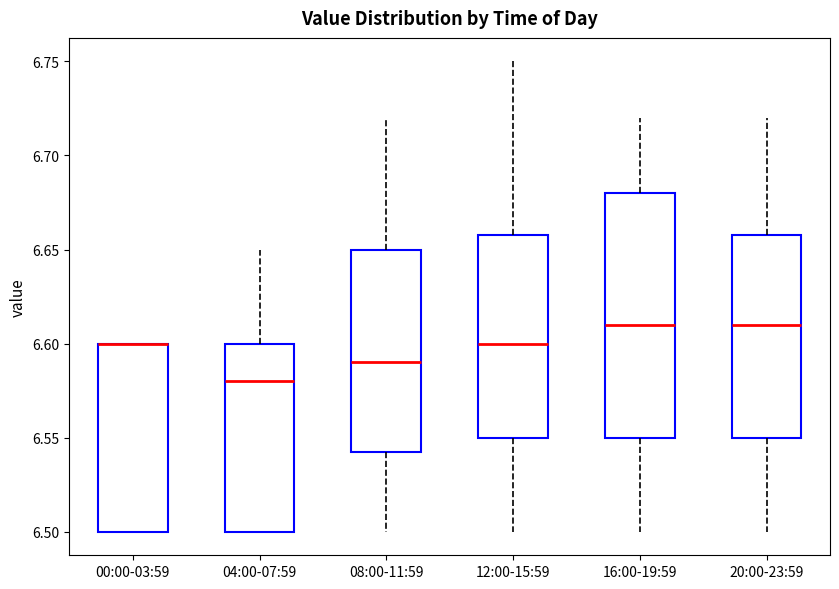

Where does the median line of the box for 20:00-23:59 sit on the y-axis? The values are not printed on the chart, so give them approximately, as read against the axis.

6.610